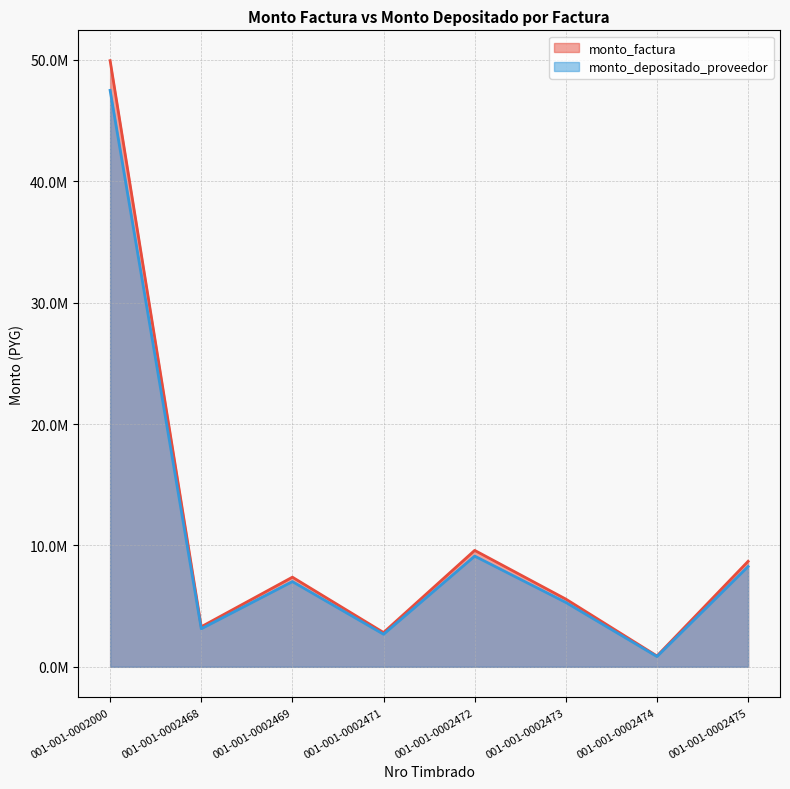

List the series in order of their overall mean, highest first.

monto_factura, monto_depositado_proveedor